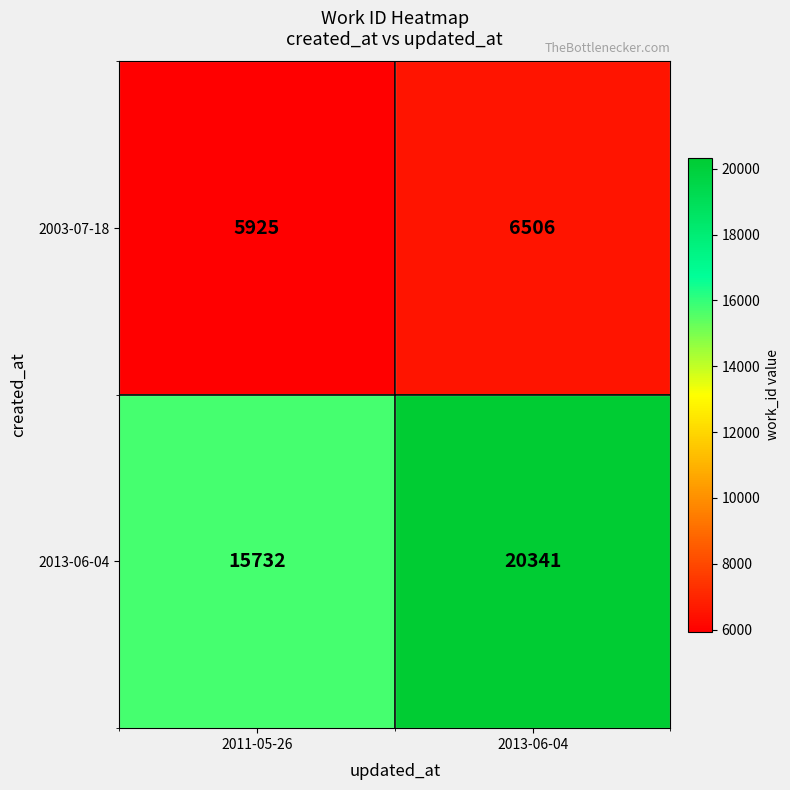

What is the sum of the 2003-07-18 values at 2013-06-04 and 2011-05-26?

12431